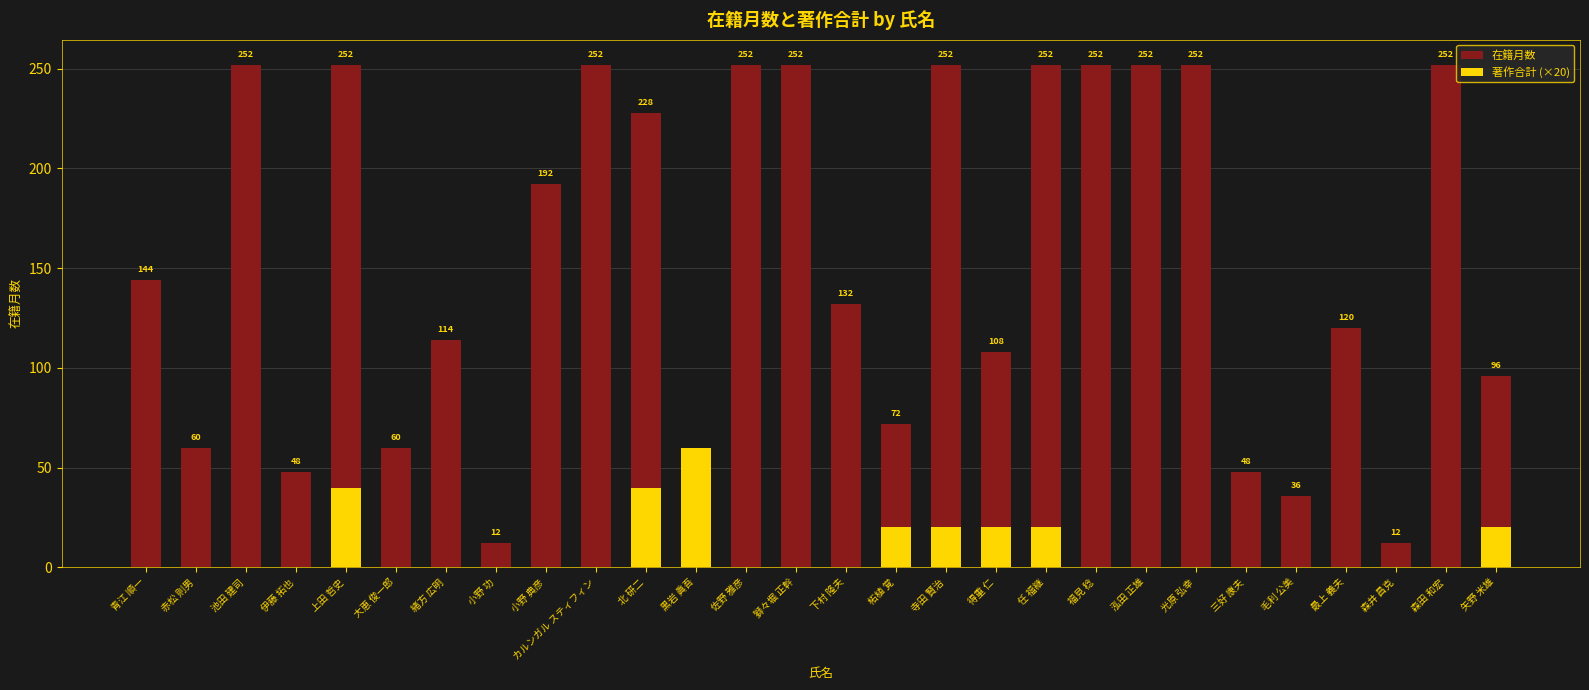

At which label does 在籍月数 first exceed 144?

池田 建司